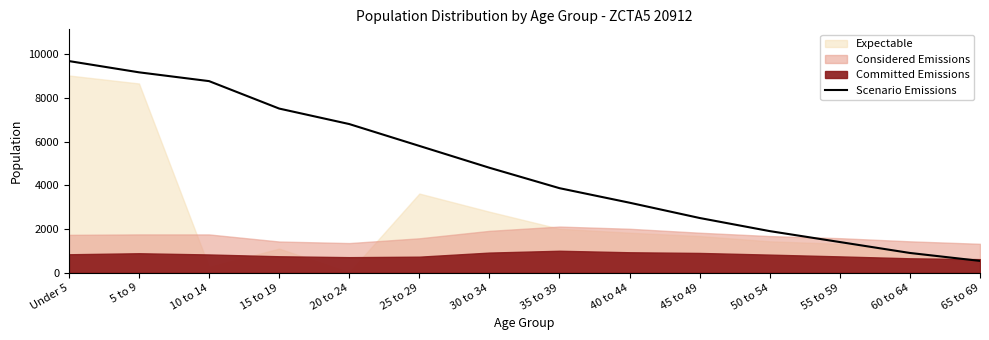

True or false: the data shows 1900 at 50 to 54.

True